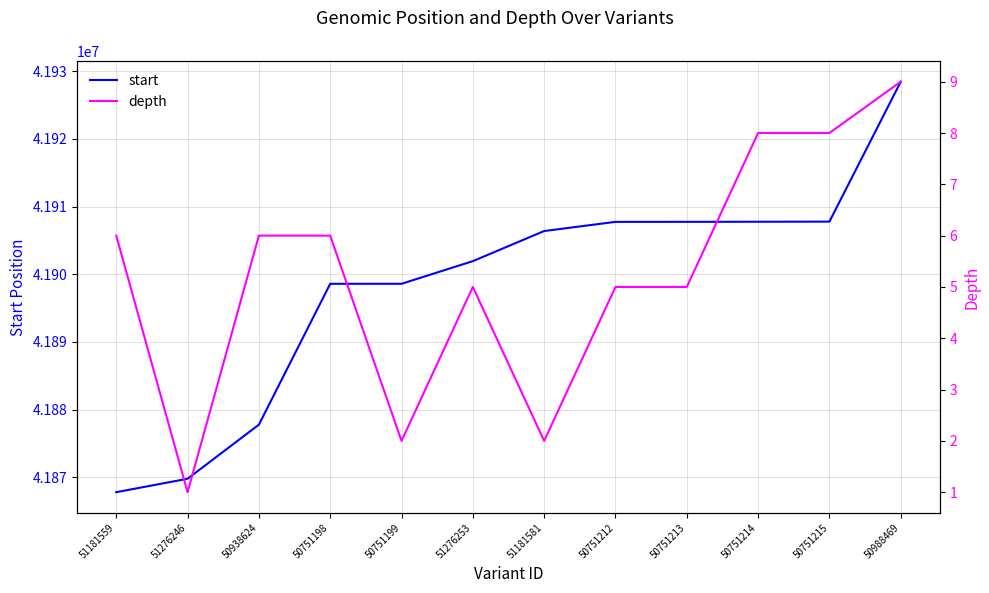

What is the label of the 4th point from the right?

50751213